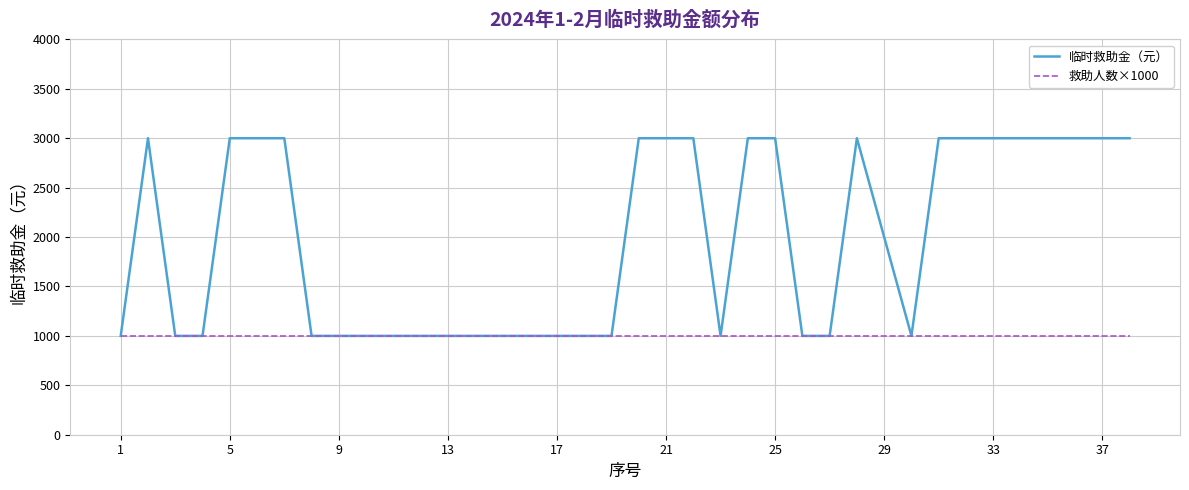

Which series has the widest spread of values?

临时救助金（元）